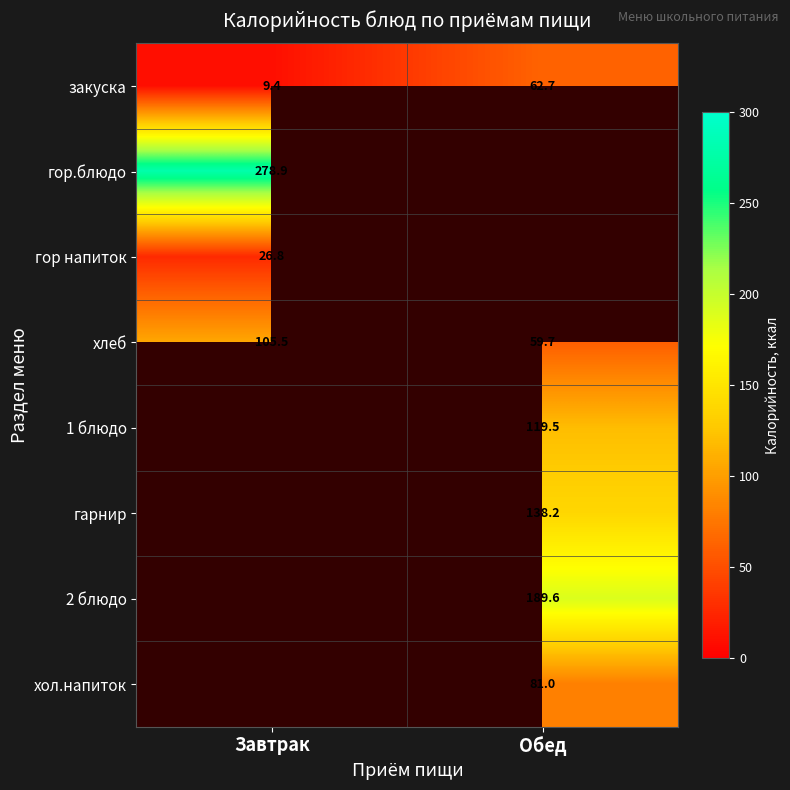

At which label does закуска first exceed 62?

Обед